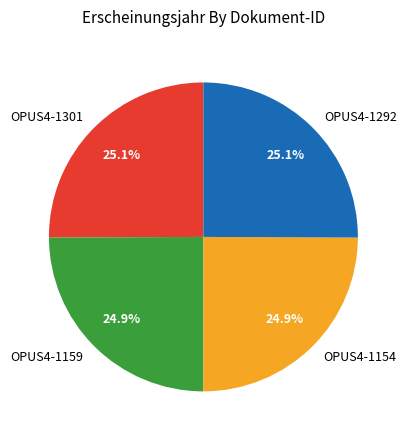

To the nearest percent, what is the average slice percentage?

25%